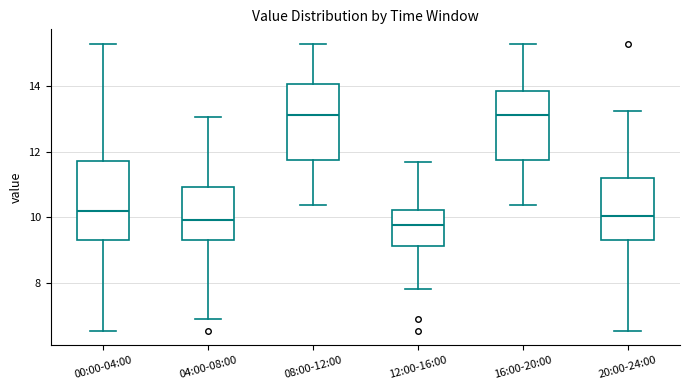

Reading left to right, transcribe this box plot: for each box, give where its median line is, the range the box spans, and where its two whiskers end, as read against the y-axis. The values are not printed on the chart, so give them approximately, as read against the axis.

00:00-04:00: median 10.2, box 9.4 to 11.8, whiskers 6.6 to 15.4
04:00-08:00: median 10.0, box 9.4 to 11.0, whiskers 6.8 to 13.0
08:00-12:00: median 13.2, box 11.8 to 14.0, whiskers 10.4 to 15.4
12:00-16:00: median 9.8, box 9.2 to 10.2, whiskers 7.8 to 11.8
16:00-20:00: median 13.2, box 11.8 to 13.8, whiskers 10.4 to 15.4
20:00-24:00: median 10.0, box 9.4 to 11.2, whiskers 6.6 to 13.2